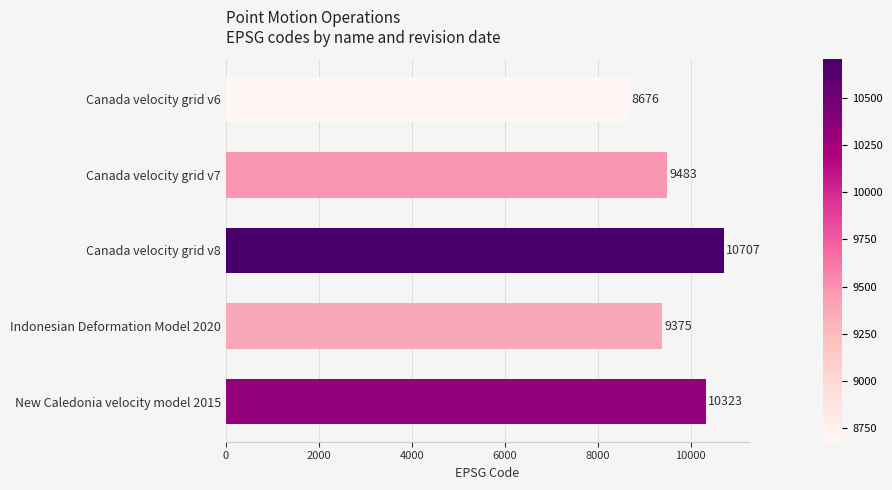

What is the average value?

9713